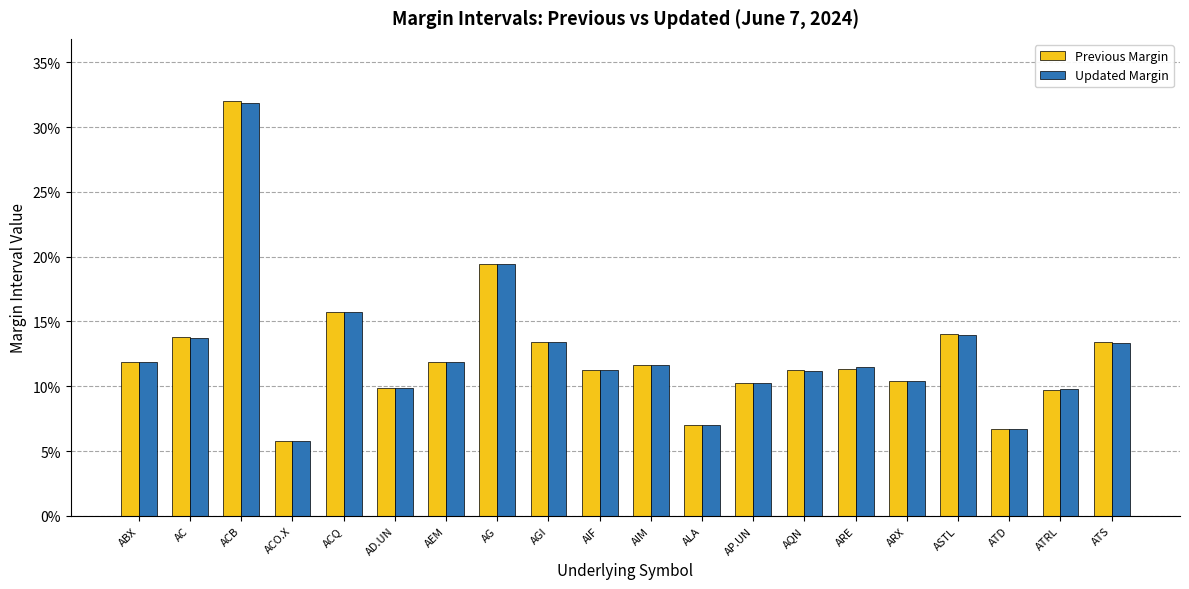

Does the chart contain any negative values?

No